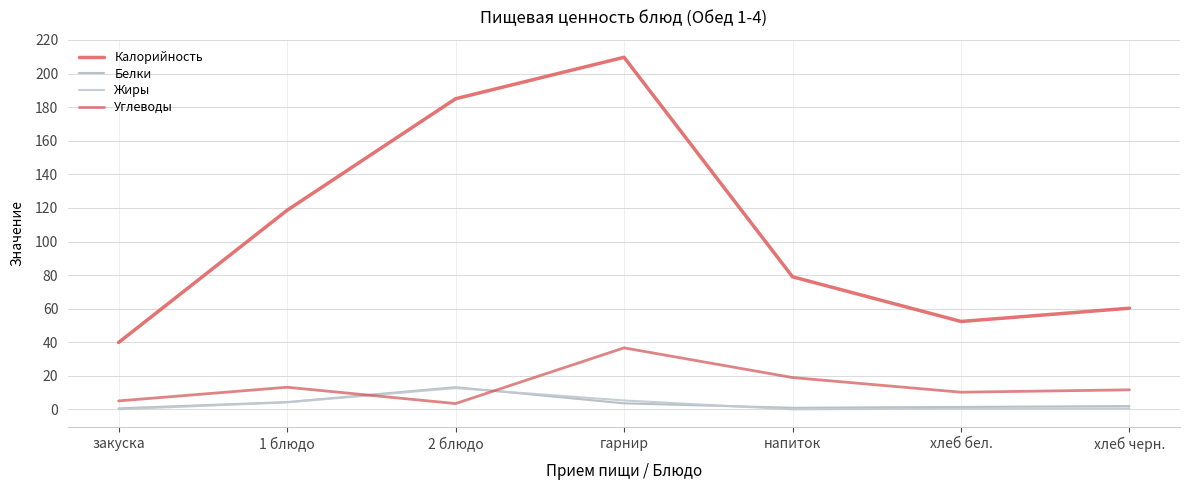

Reading left to right, what are all the values shown in this chart?

Калорийность: закуска=39.9	1 блюдо=118.6	2 блюдо=185.0	гарнир=209.7	напиток=79.0	хлеб бел.=52.4	хлеб черн.=60.3
Белки: закуска=0.6	1 блюдо=4.4	2 блюдо=13.3	гарнир=3.6	напиток=1.0	хлеб бел.=1.5	хлеб черн.=2.0
Жиры: закуска=0.1	1 блюдо=4.2	2 блюдо=12.7	гарнир=5.4	напиток=0.1	хлеб бел.=0.6	хлеб черн.=0.6
Углеводы: закуска=5.1	1 блюдо=13.2	2 блюдо=3.5	гарнир=36.7	напиток=19.0	хлеб бел.=10.3	хлеб черн.=11.7